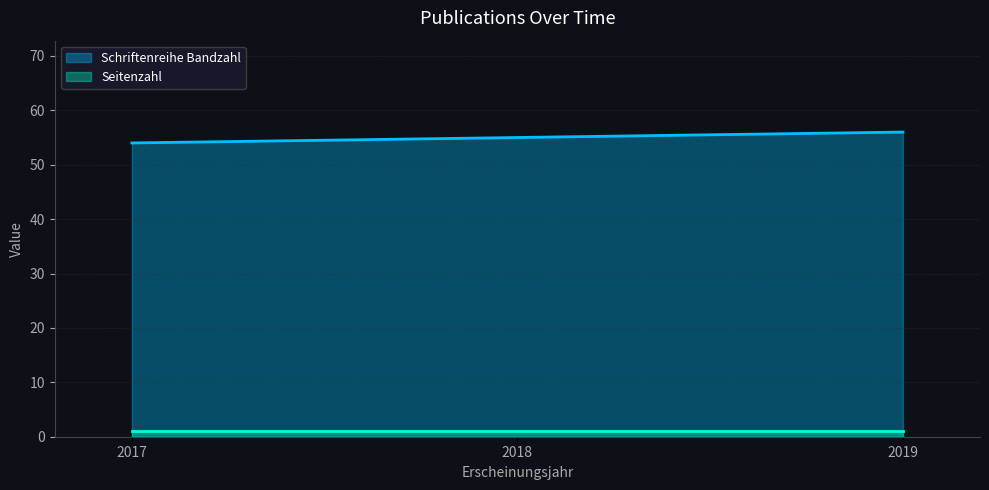

List the labels in order of value, smallest first.

2017, 2018, 2019